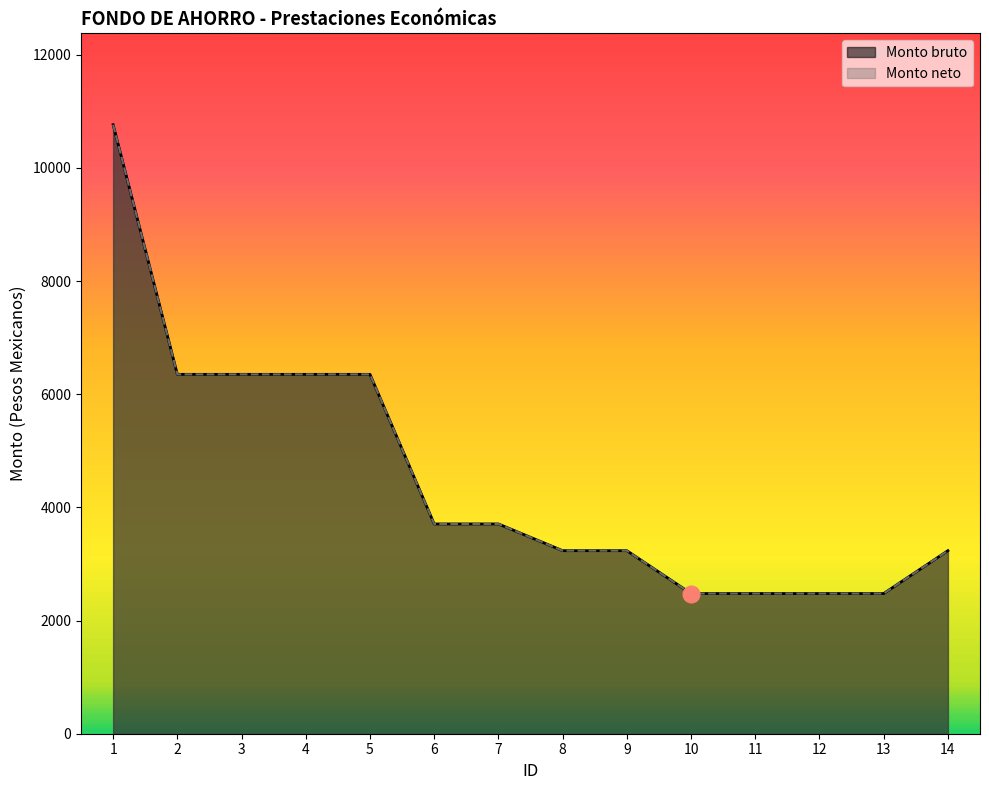

What is the value of the Monto neto point at the 6th from the left?

3707.5